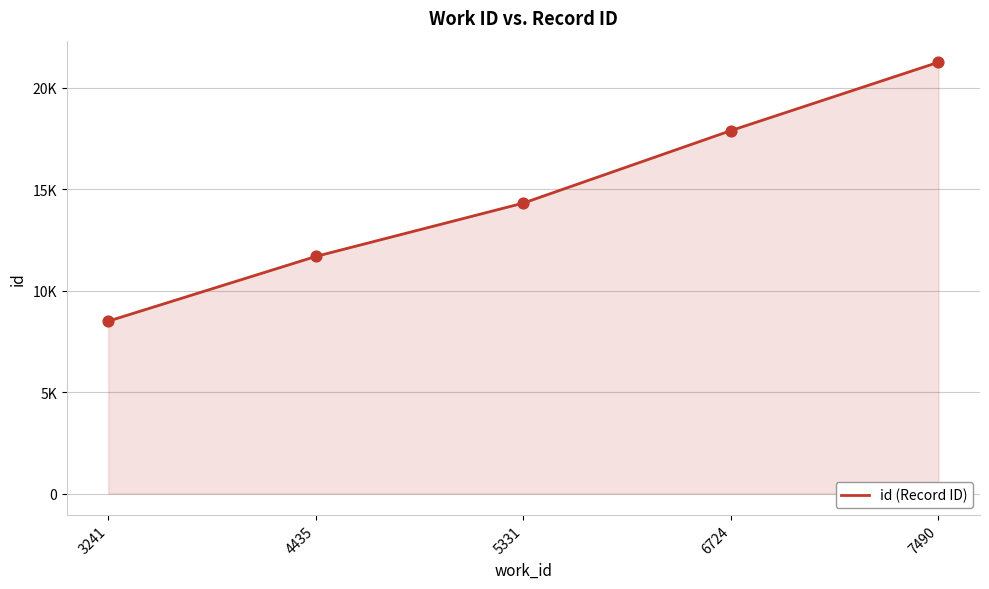

Approximately how many times larger is the value at 3241 compared to 6724?

0.5